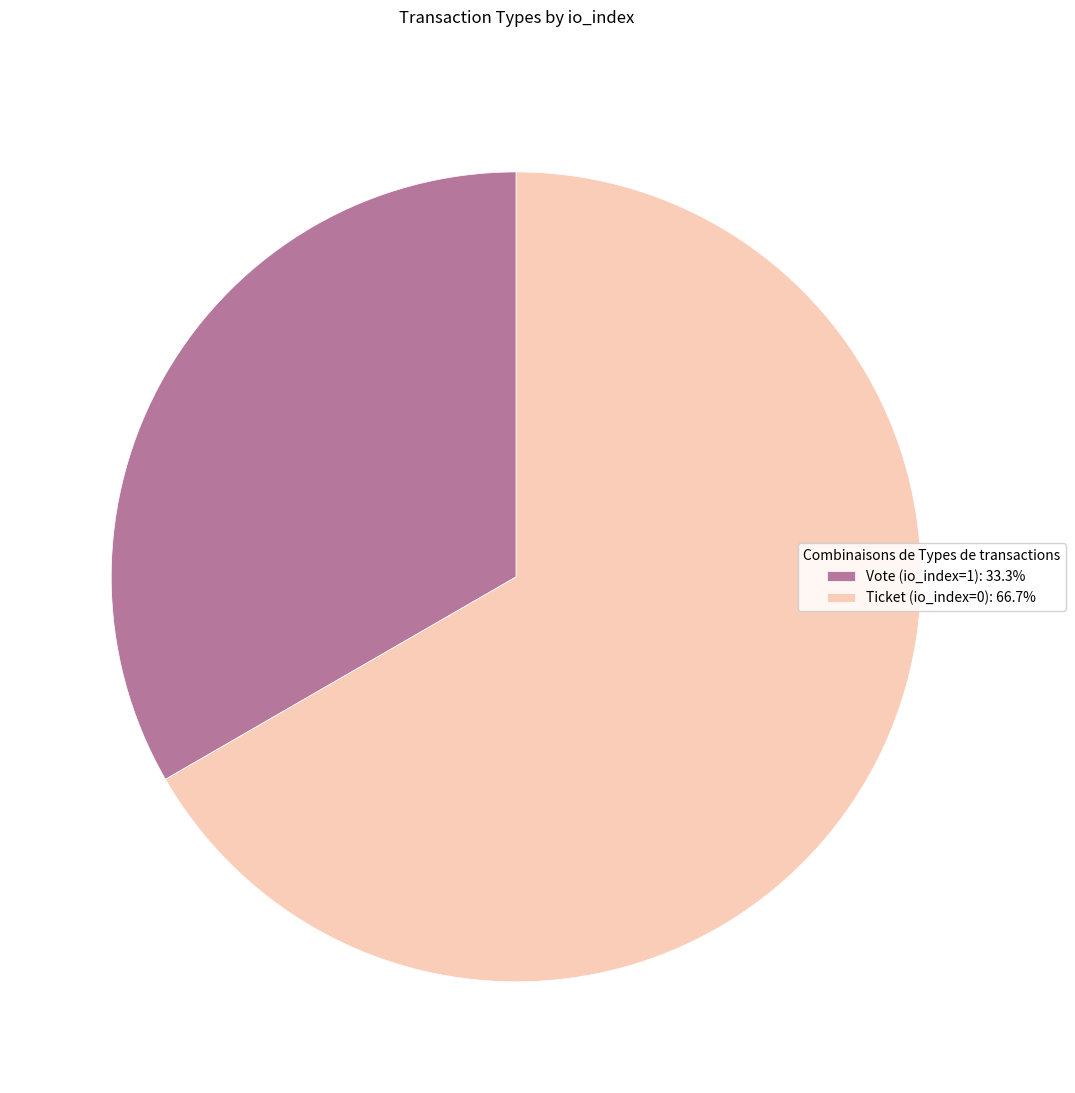

Rank the categories by value from lowest to highest.

Vote (io_index=1), Ticket (io_index=0)